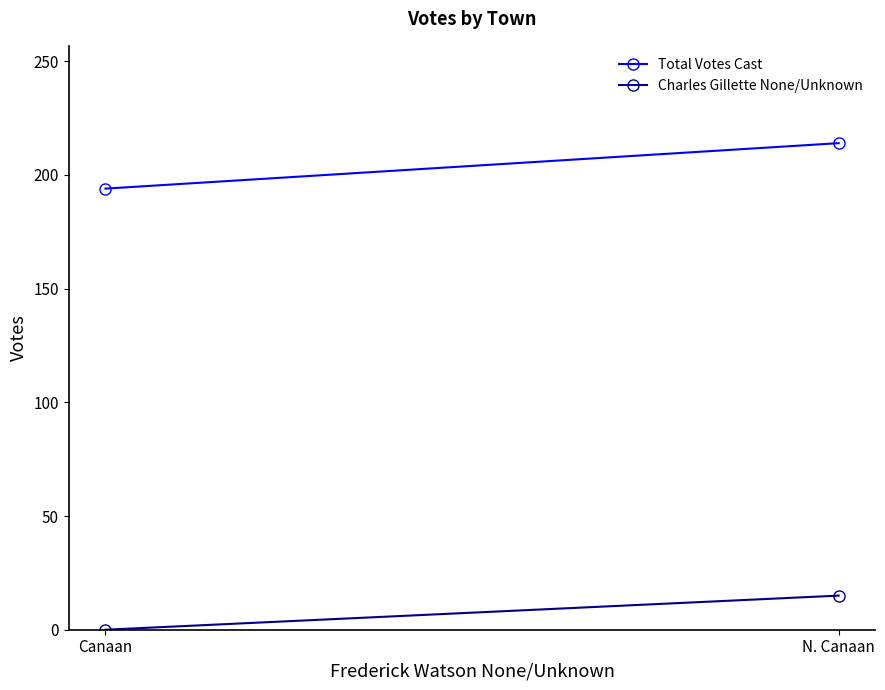

What is the value of the Total Votes Cast point at the 2nd from the left?

214